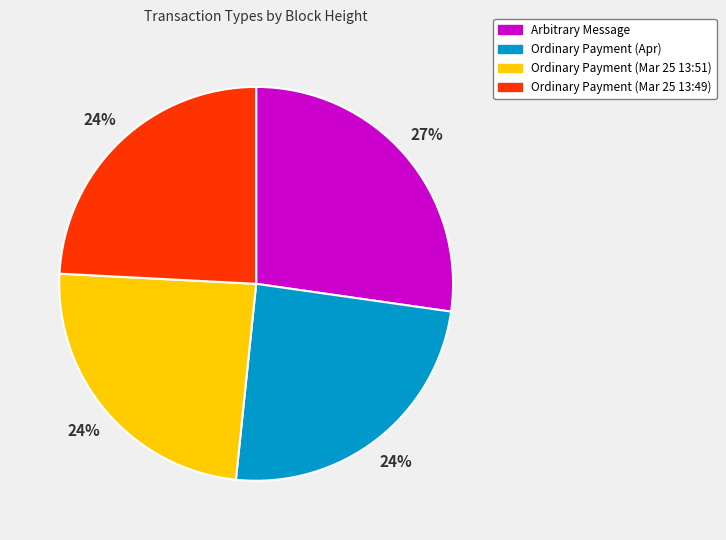

To the nearest percent, what is the average slice percentage?

25%